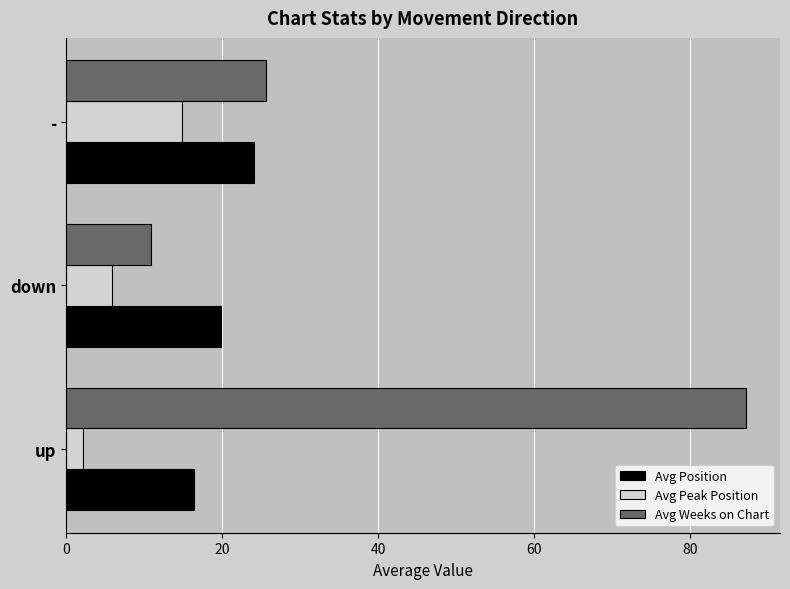

What is the difference between the maximum and minimum values in the Avg Peak Position series?

12.8